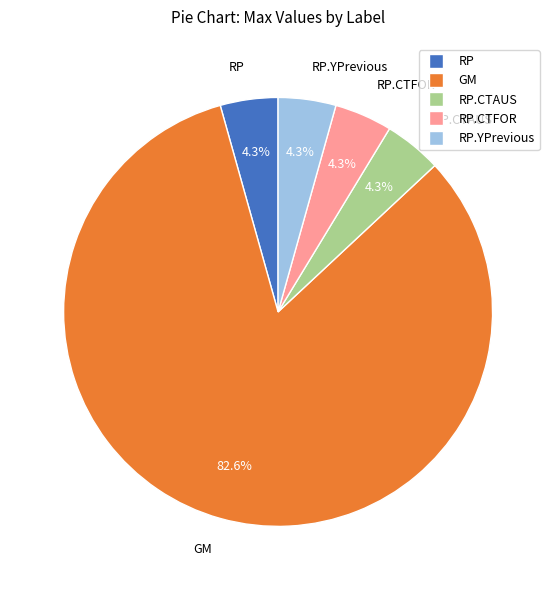

Does any single category account for the majority?

Yes